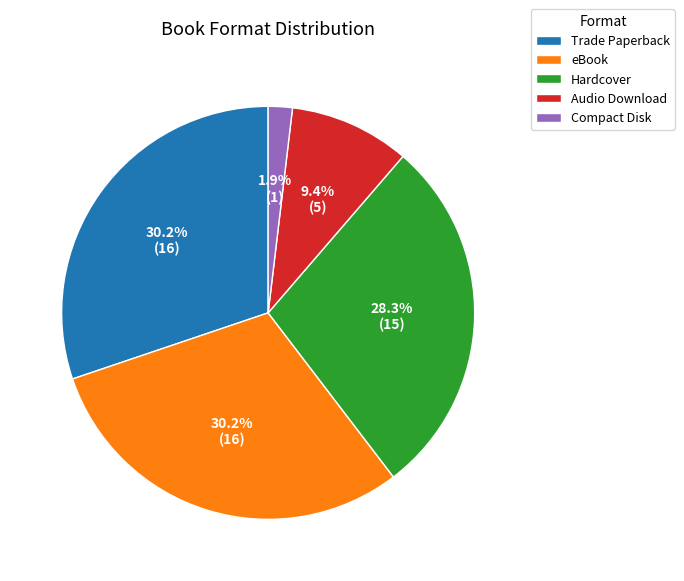

Approximately how many times larger is the value at Audio Download compared to Trade Paperback?

0.3